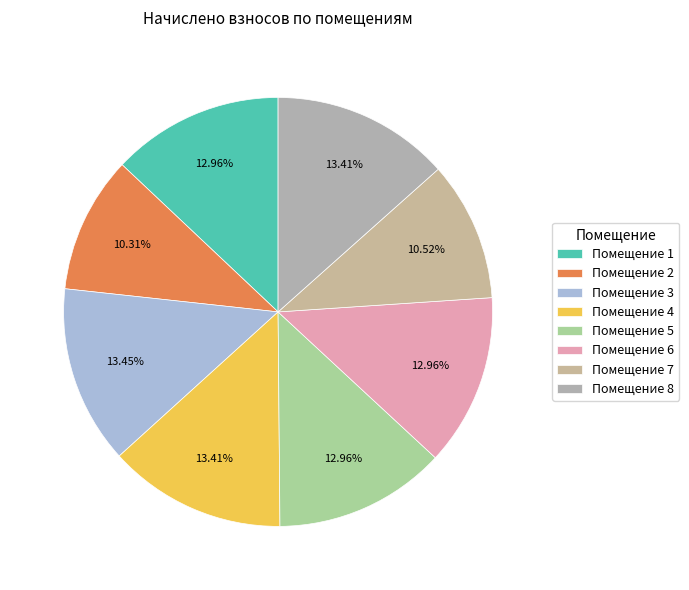

Which slice is the largest?

3